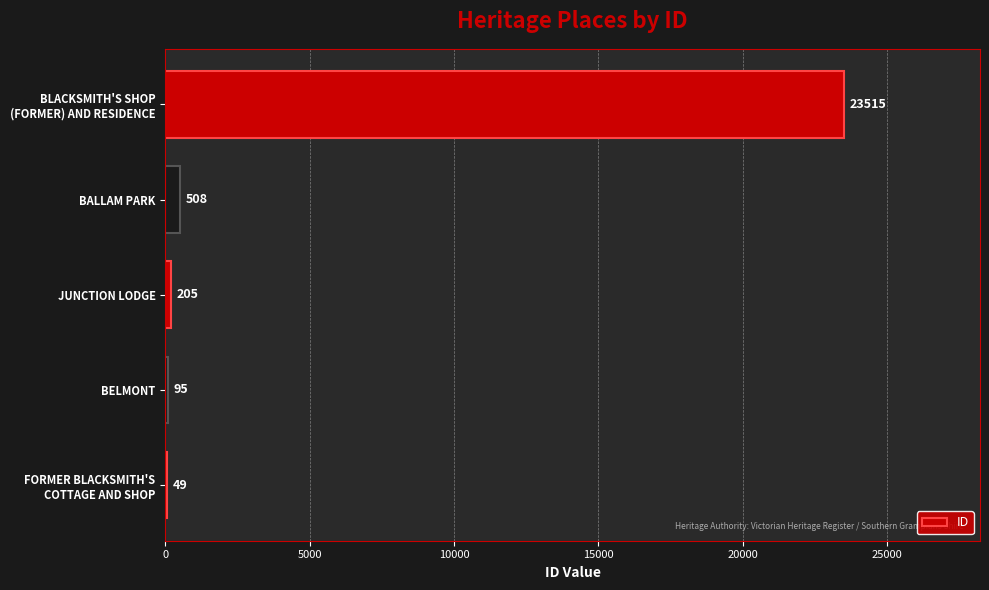

What is the sum of all values?

24372